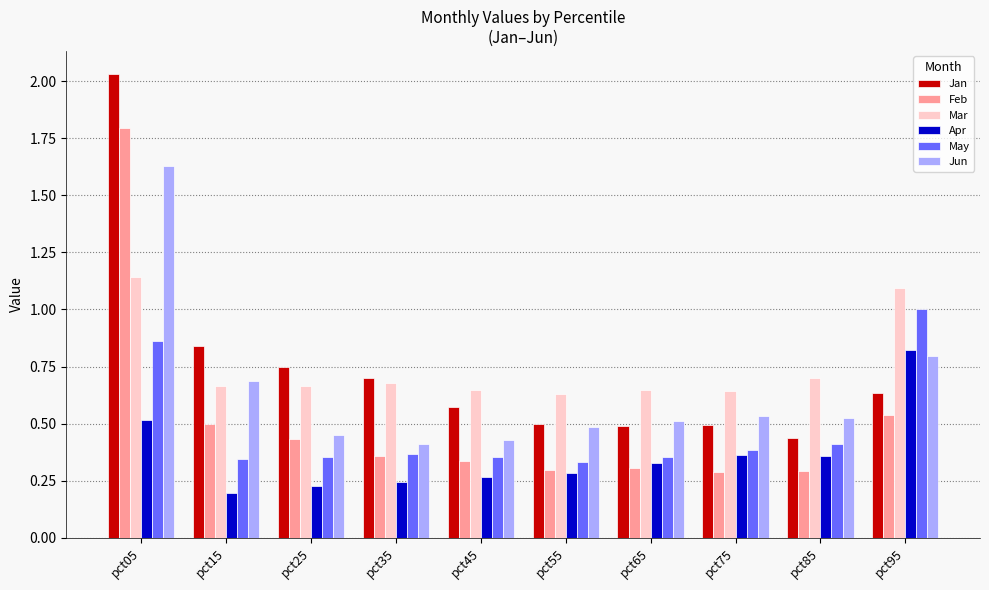

Which category has the highest value in the May series?

pct95